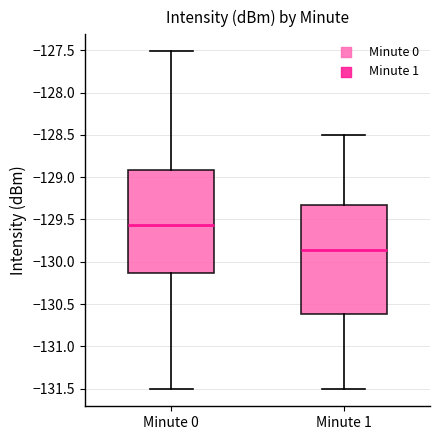

Reading left to right, read every box against the y-axis: the position of its median line, the range the box covers, and the ends of its whiskers. The values are not printed on the chart, so give them approximately, as read against the axis.

Minute 0: median -129.55, box -130.15 to -128.90, whiskers -131.50 to -127.50
Minute 1: median -129.85, box -130.60 to -129.30, whiskers -131.50 to -128.50